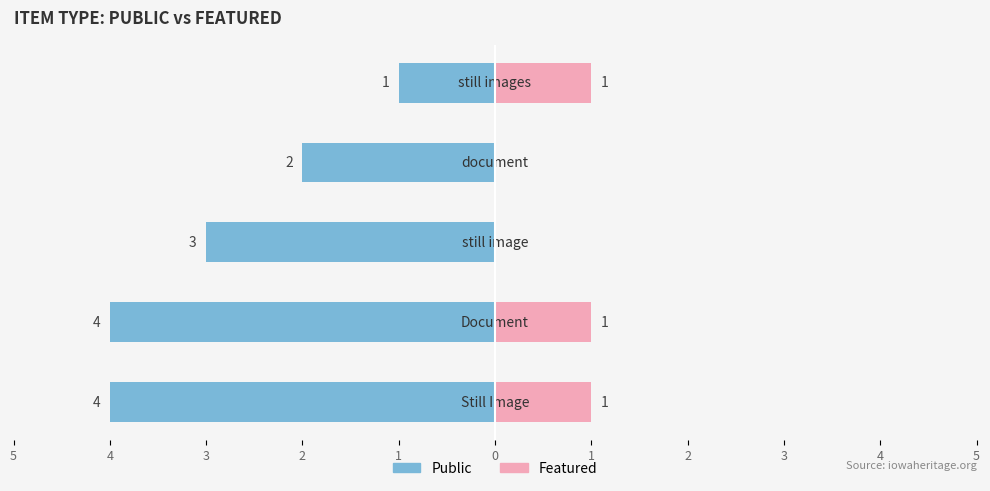

How many series are shown in this chart?

2